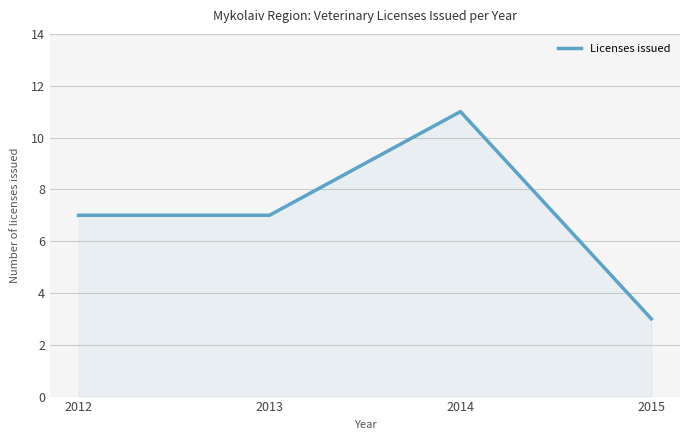

Reading right to left, transcribe all the data shown in this chart.

3	11	7	7